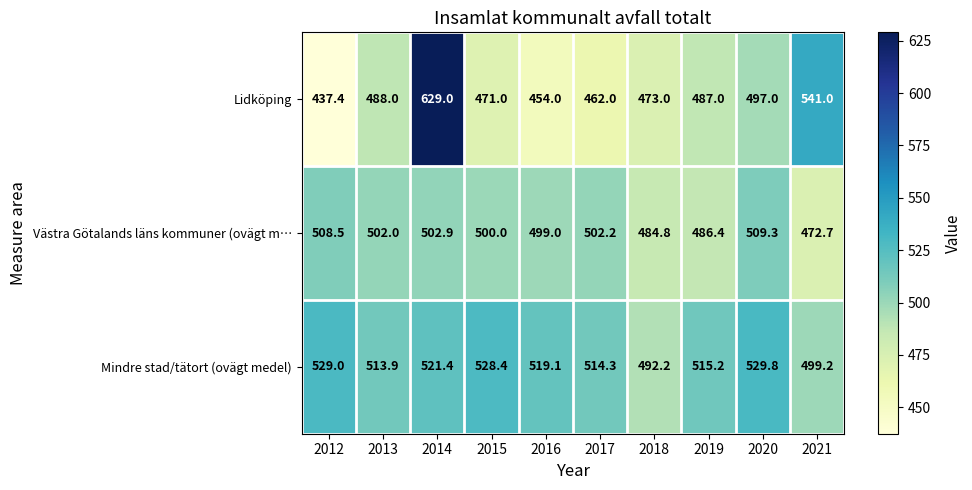

List the series in order of their peak value, highest first.

Lidköping, Mindre stad/tätort (ovägt medel), Västra Götalands läns kommuner (ovägt m…